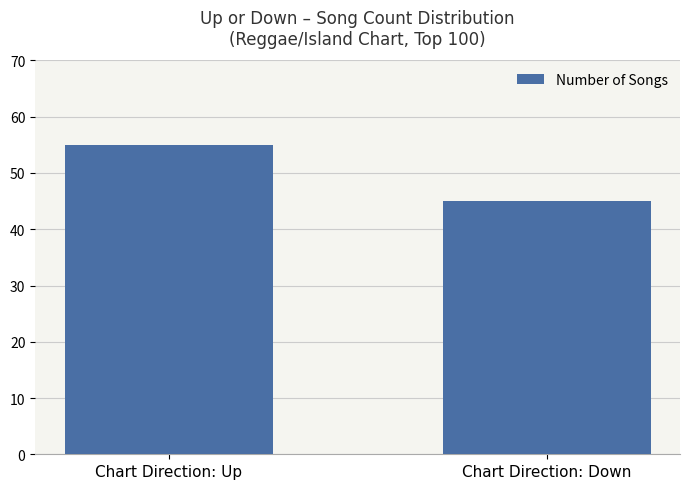

What is the change in value from Chart Direction: Up to Chart Direction: Down?

-10